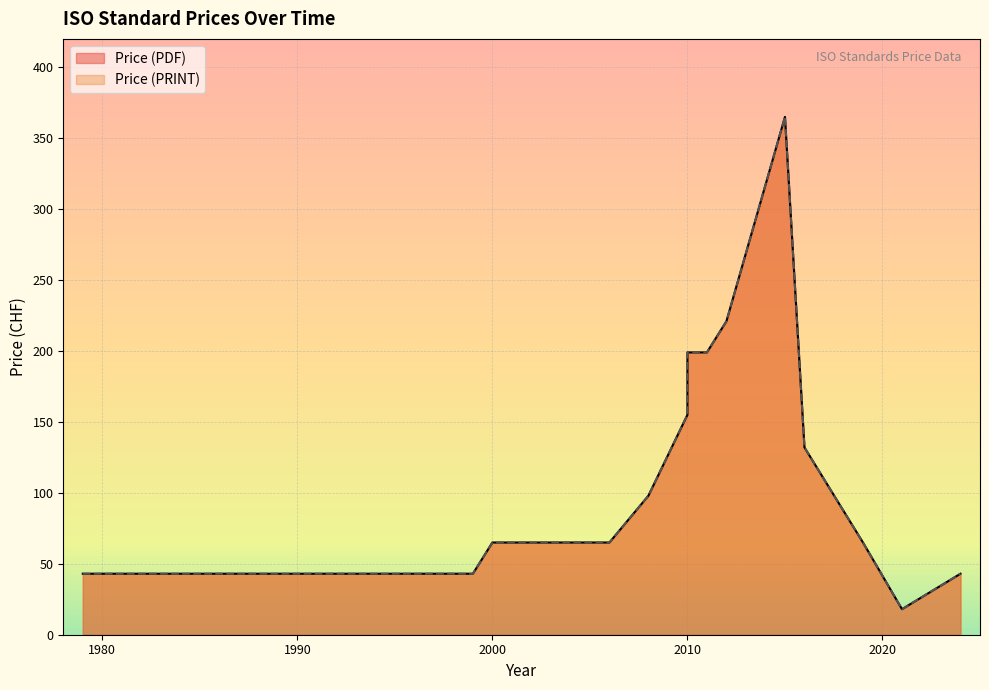

Reading left to right, list all the values displayed in this chart.

Price (PDF): 1979=43	1982=43	1995=43	1996=43	1996=43	1996=43	1996=43	1997=43	1999=43	1999=43	1999=43	2000=65	2000=65	2000=65	2000=65	2004=65	2006=65	2008=98	2010=155	2010=199	2011=199	2012=221	2015=365	2016=132	2019=65	2021=18	2024=43
Price (PRINT): 1979=43	1982=43	1995=43	1996=43	1996=43	1996=43	1996=43	1997=43	1999=43	1999=43	1999=43	2000=65	2000=65	2000=65	2000=65	2004=65	2006=65	2008=98	2010=155	2010=199	2011=199	2012=221	2015=365	2016=132	2019=65	2021=18	2024=43